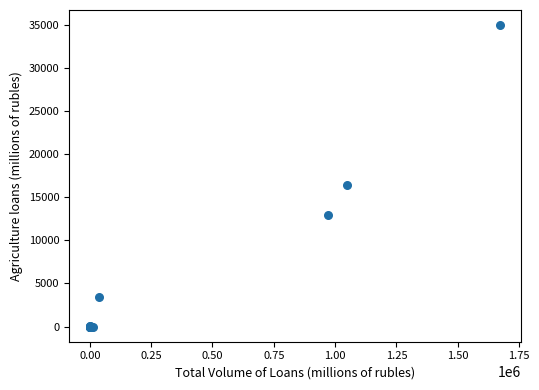

What Y value in the scatter plot is closest to 17473?

16409.6